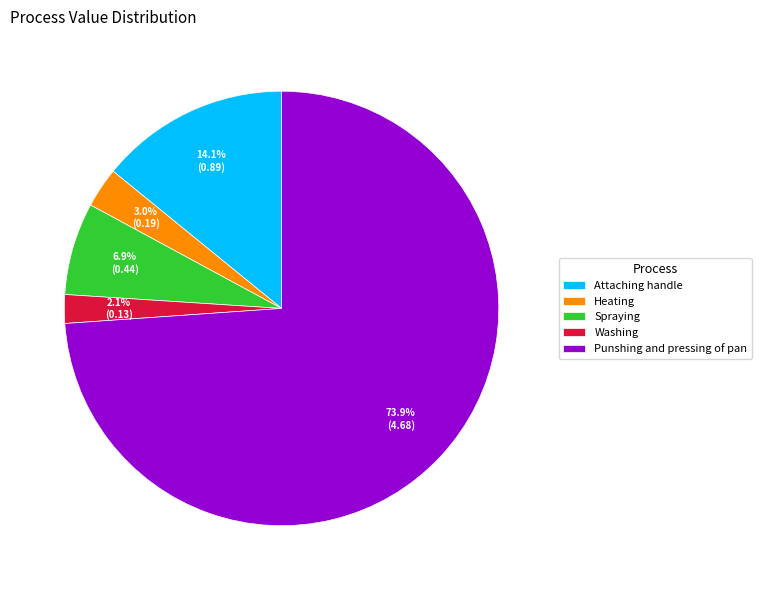

Do Attaching handle and Spraying together represent more than half of the pie?

No